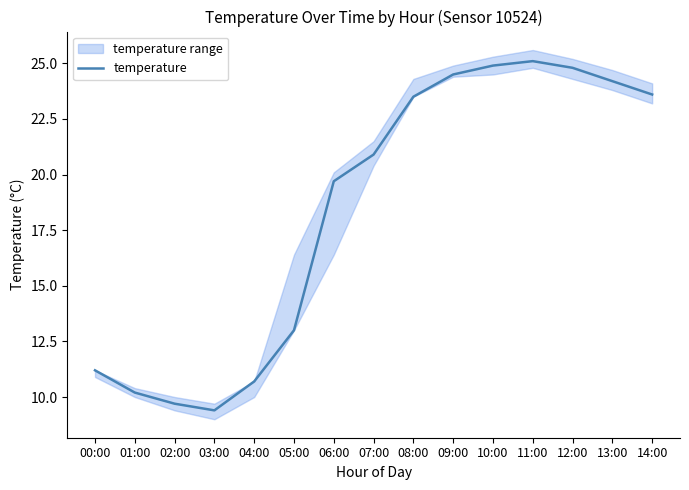

Which category has the highest value across all series?

11:00